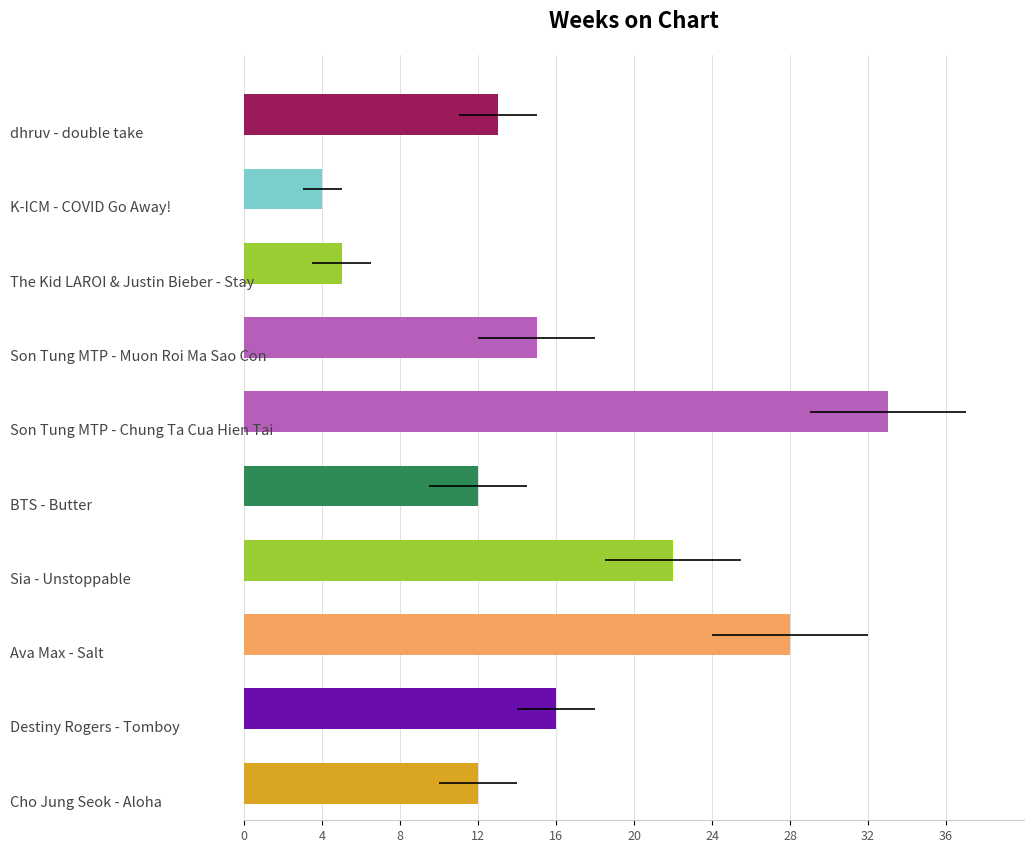

Reading left to right, list all the values displayed in this chart.

0=13	4=4	8=5	12=15	16=33	20=12	24=22	28=28	32=16	36=12